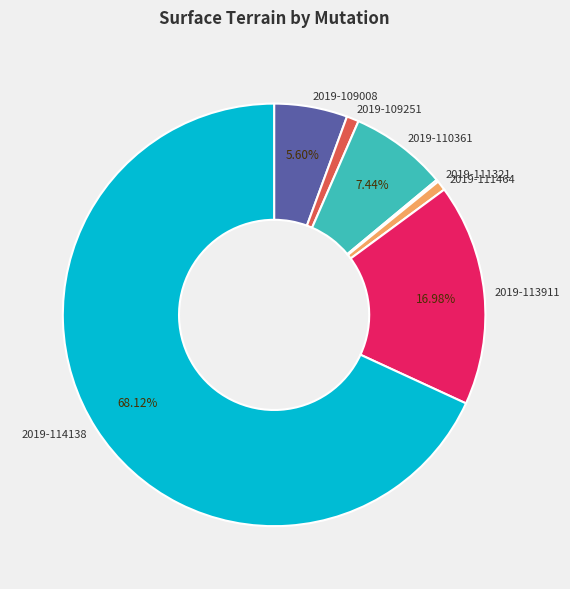

Is there any slice that represents more than half of the pie?

Yes